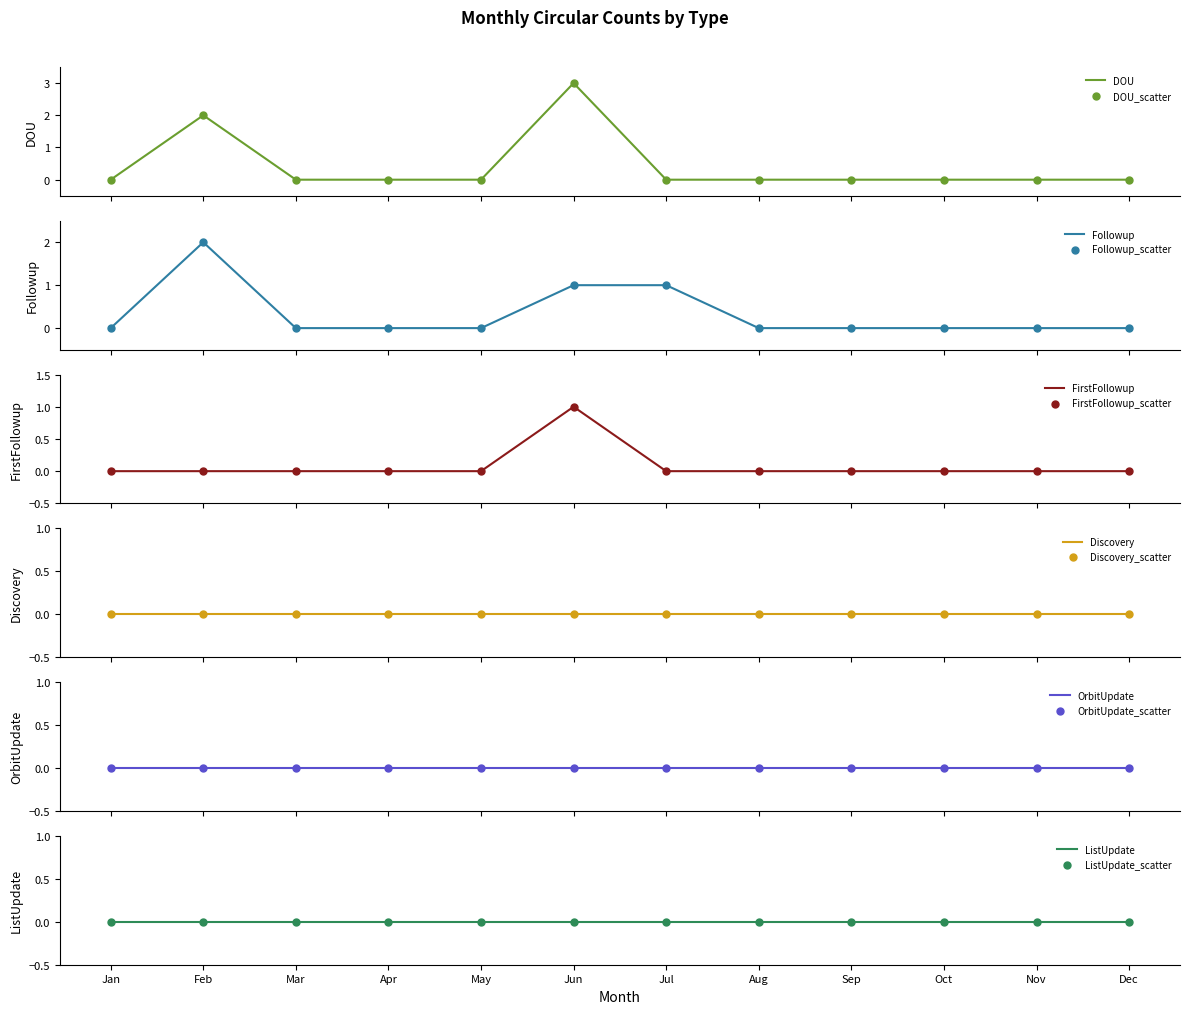

Which series contains the highest Y value?

DOU